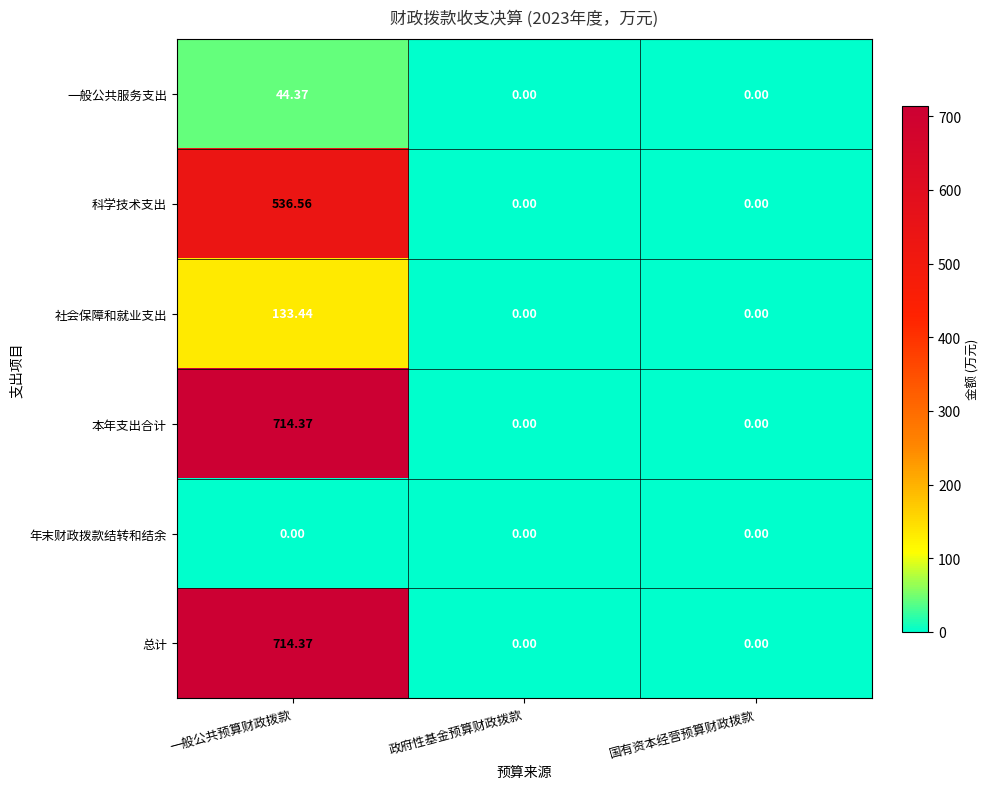

At which category is the sum across all series the highest?

一般公共预算财政拨款